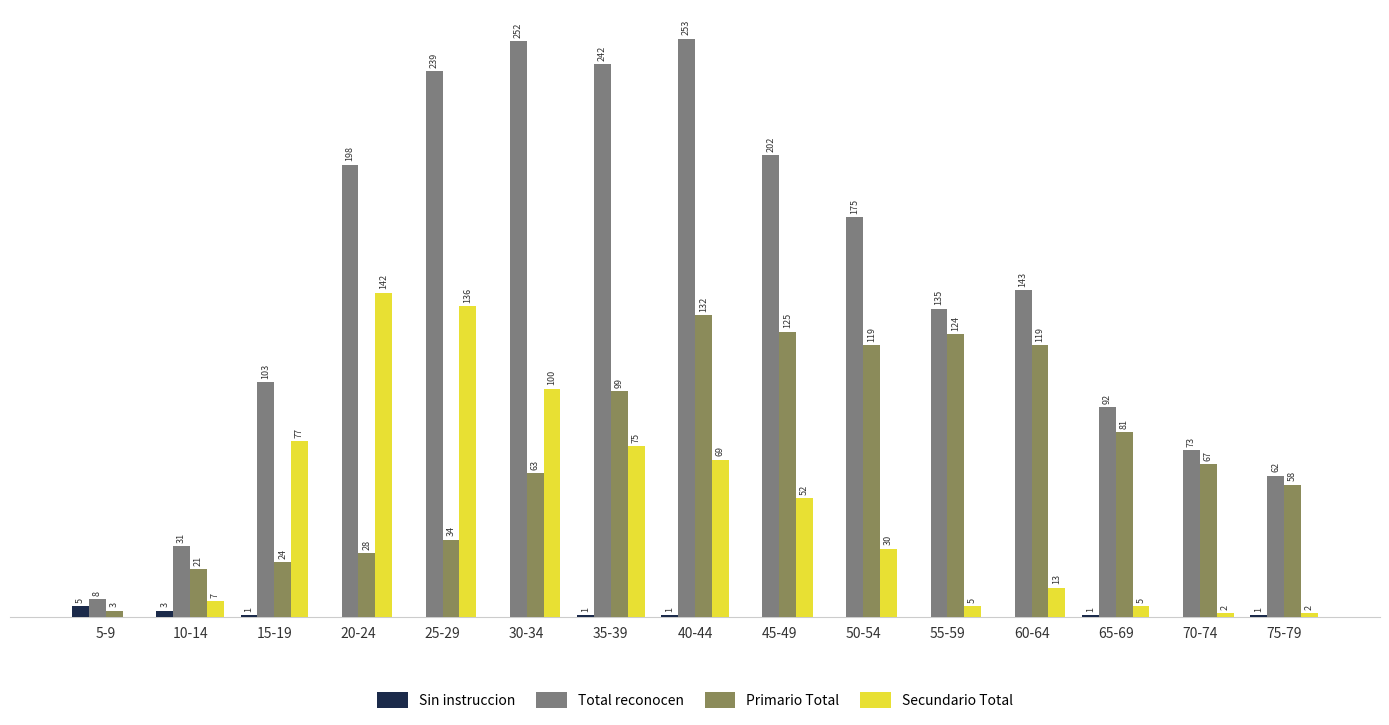

Which series changed the most between 5-9 and 40-44?

Total reconocen